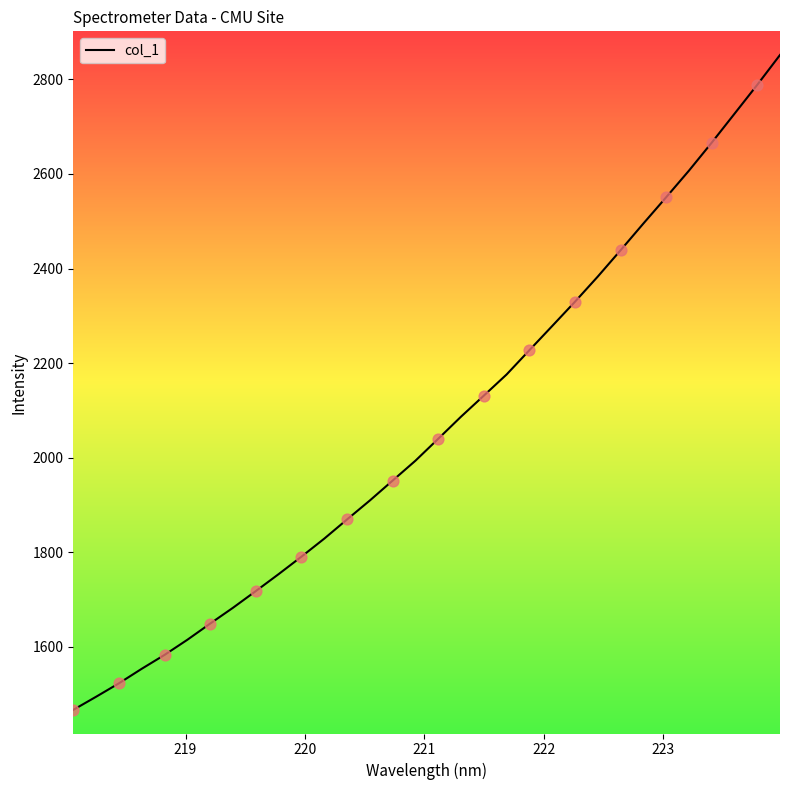

What is the difference between the maximum and minimum values?

1385.3